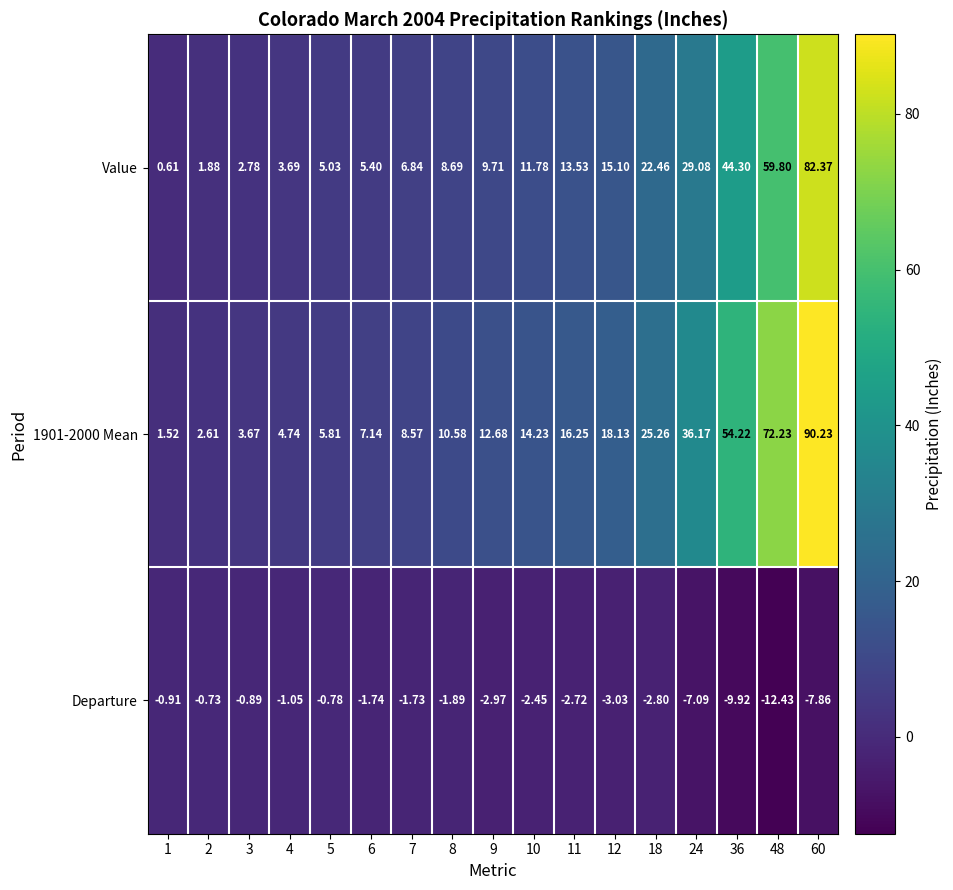

Which series changed the most between 4 and 5?

Value